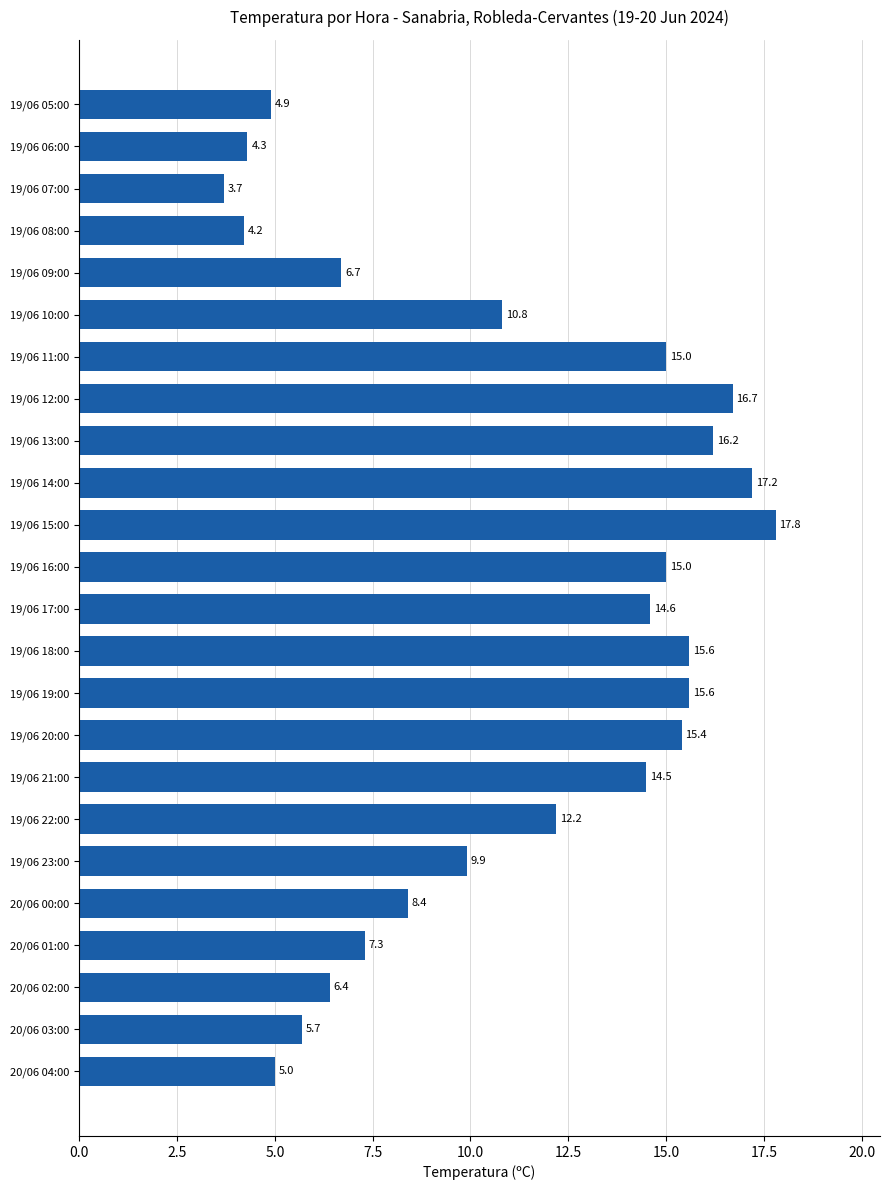

What is the difference between the second highest and minimum values?

13.5